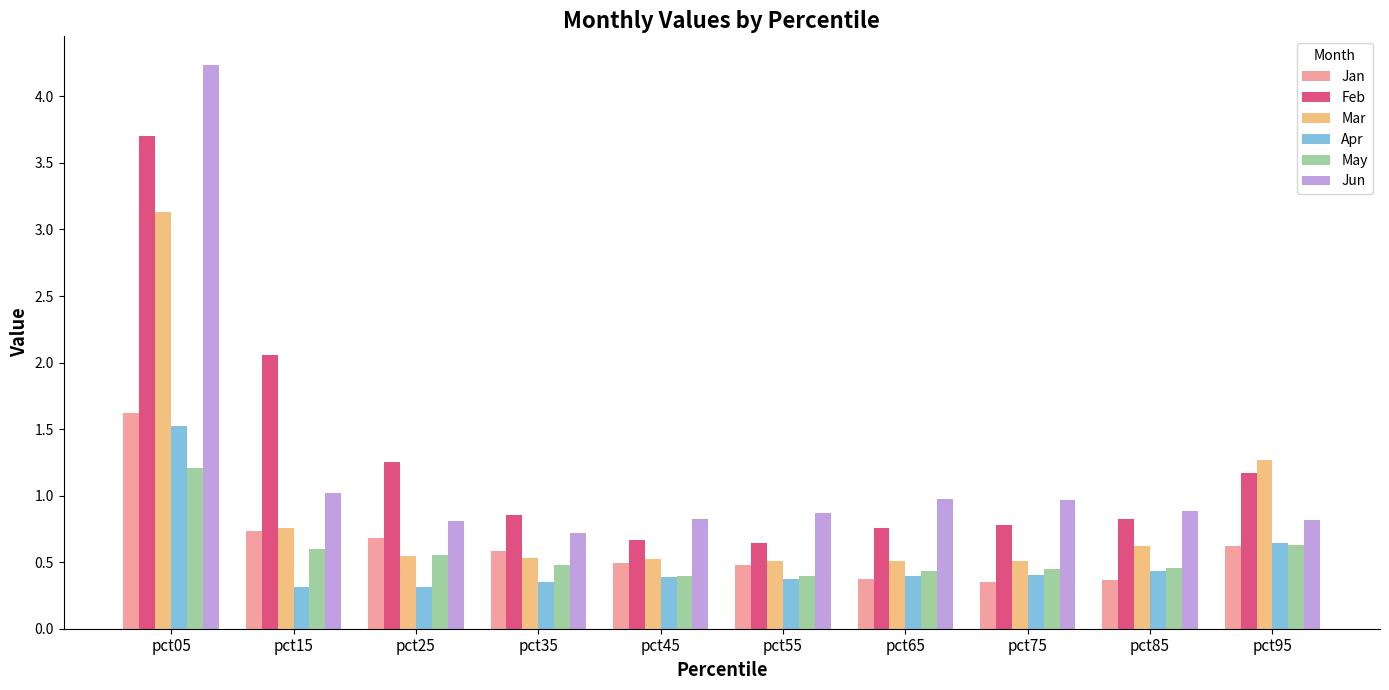

What is the sum of all Feb values?

12.7